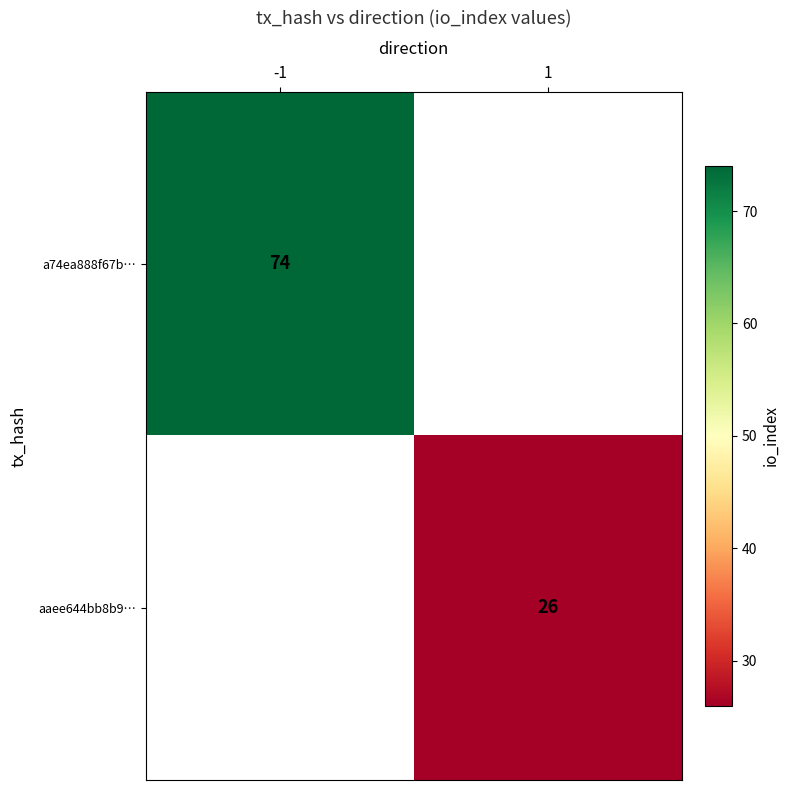

The a74ea888f67b… series shows 46 at -1. True or false?

False